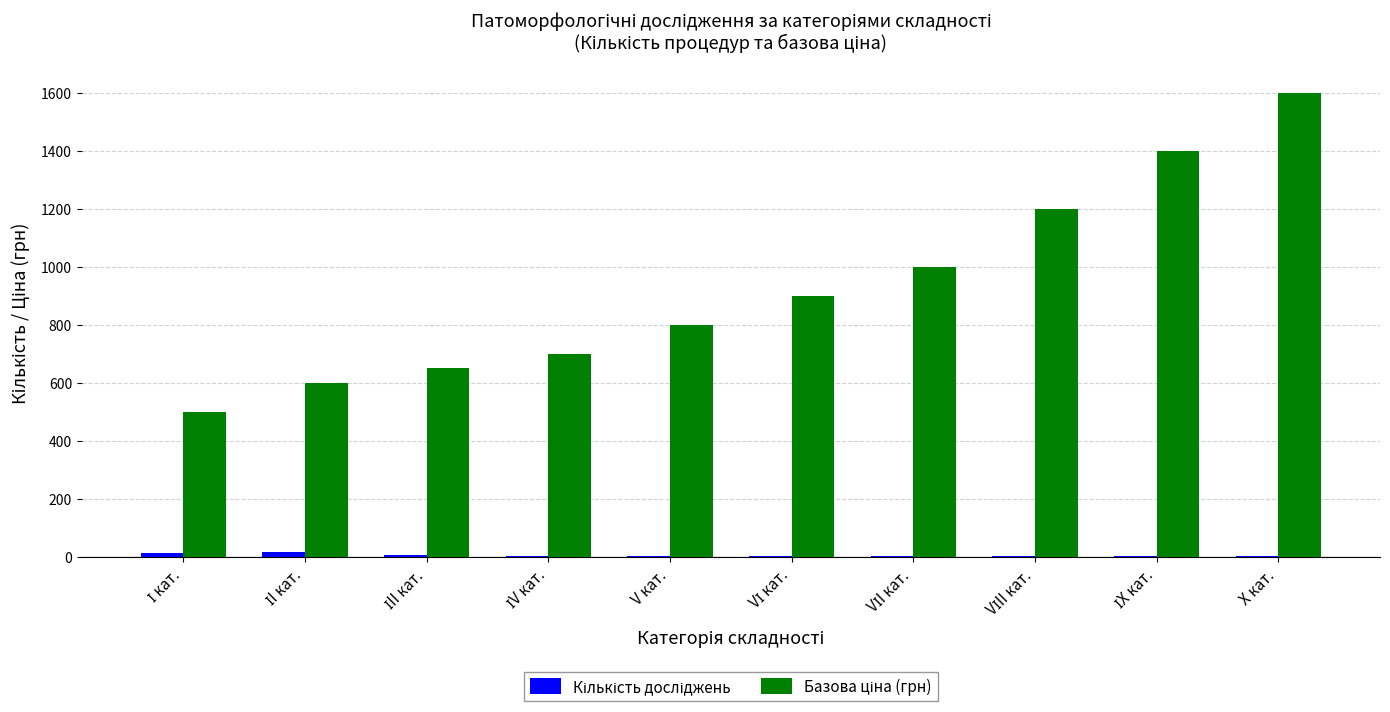

What is the greatest value displayed?

1600